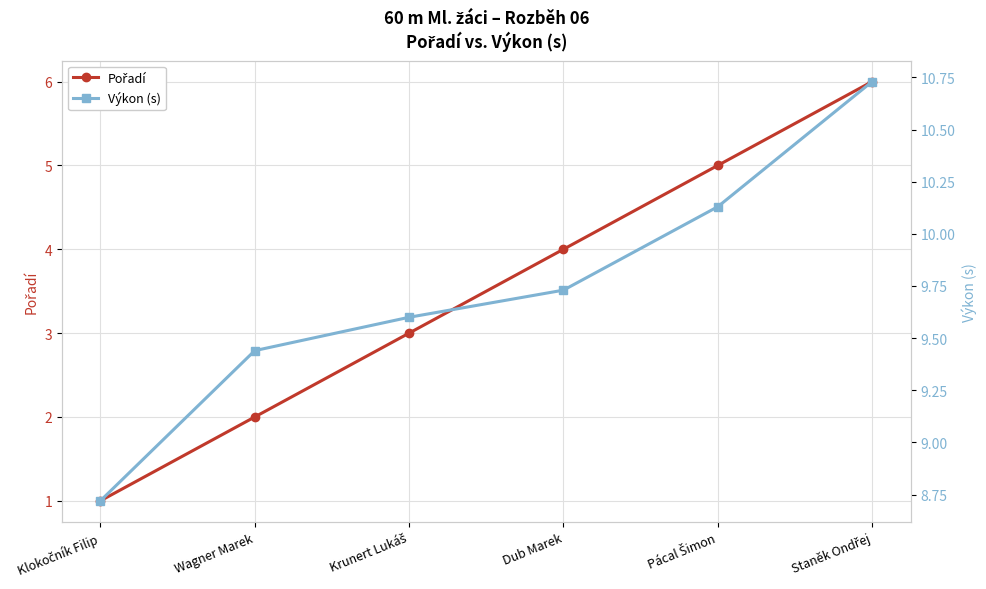

Which category has the highest value across all series?

Staněk Ondřej